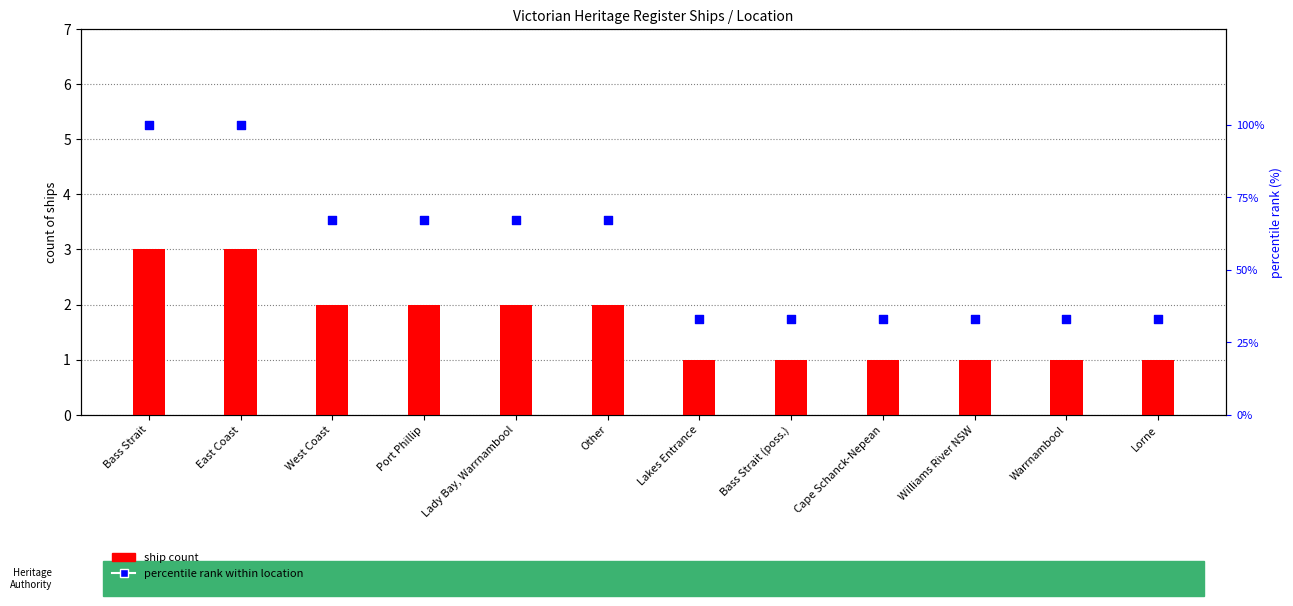

Which series reaches the minimum Y coordinate?

ship count